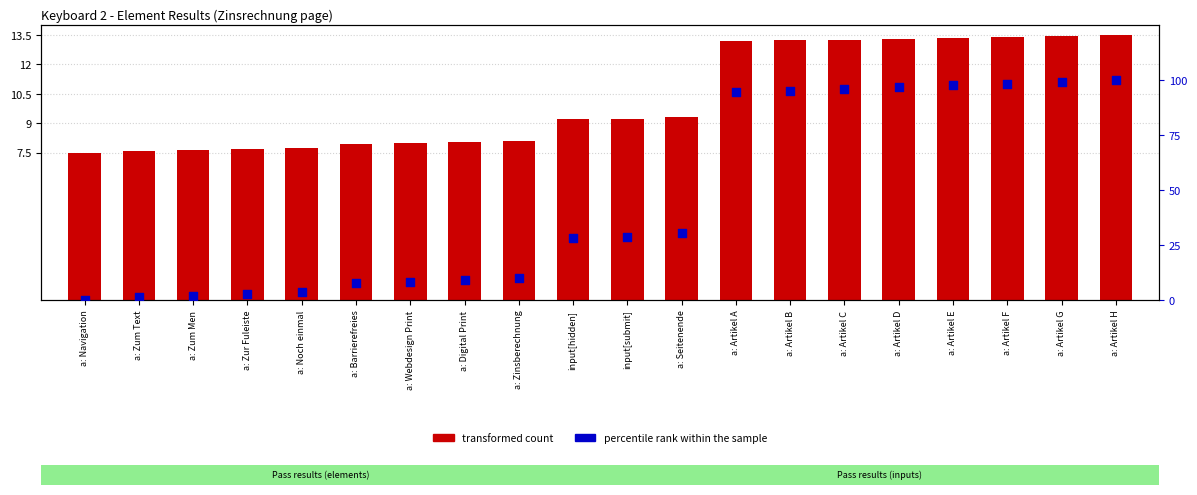

Which series has the largest total across all categories?

percentile rank within the sample